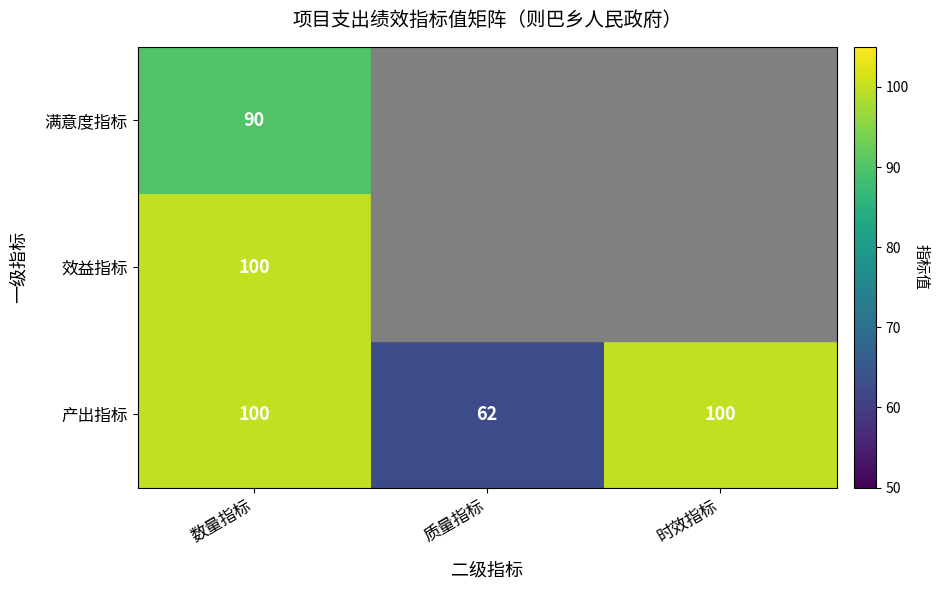

How many 产出指标 values are between 62 and 100?

3